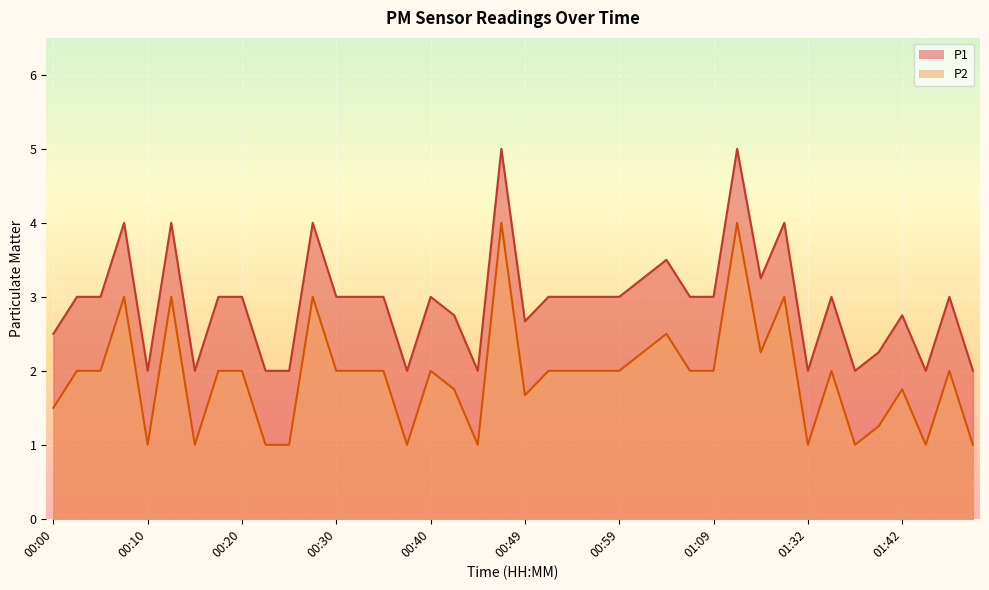

What is the difference between the maximum and second lowest values in the P1 series?

3.0